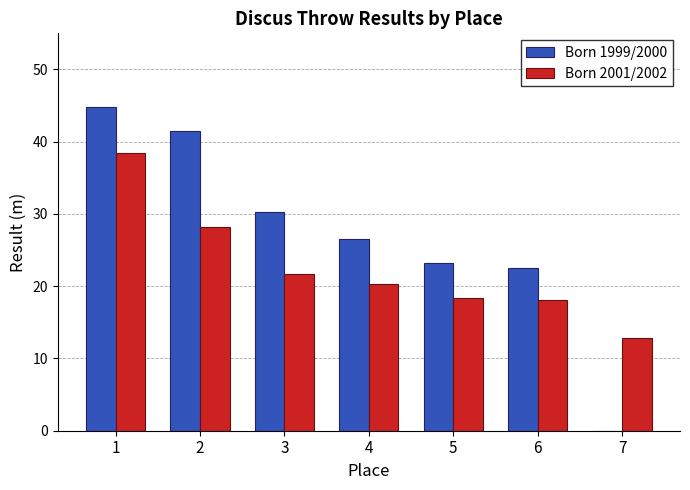

Which series has the largest total across all categories?

Born 1999/2000